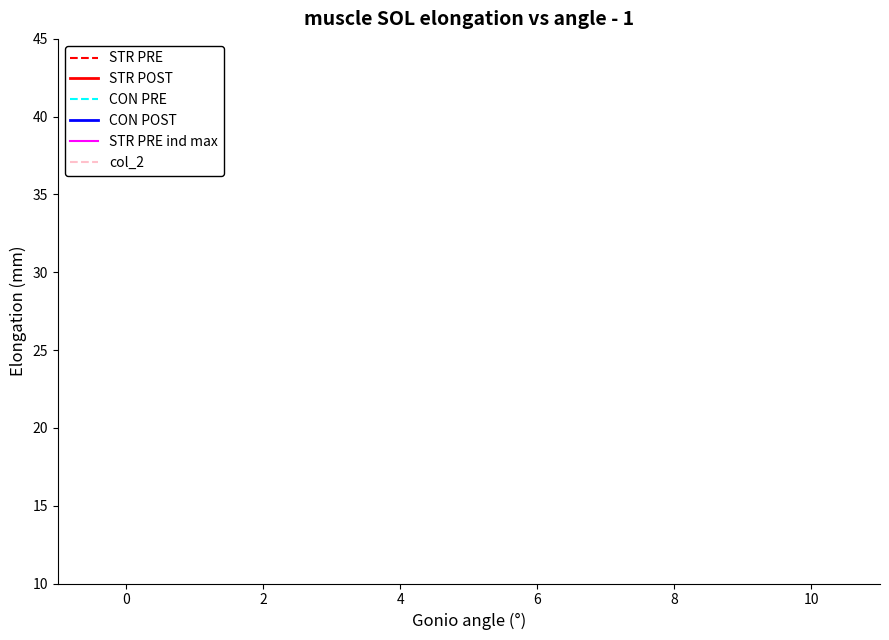

How many data points in col_2 are above 6?

4